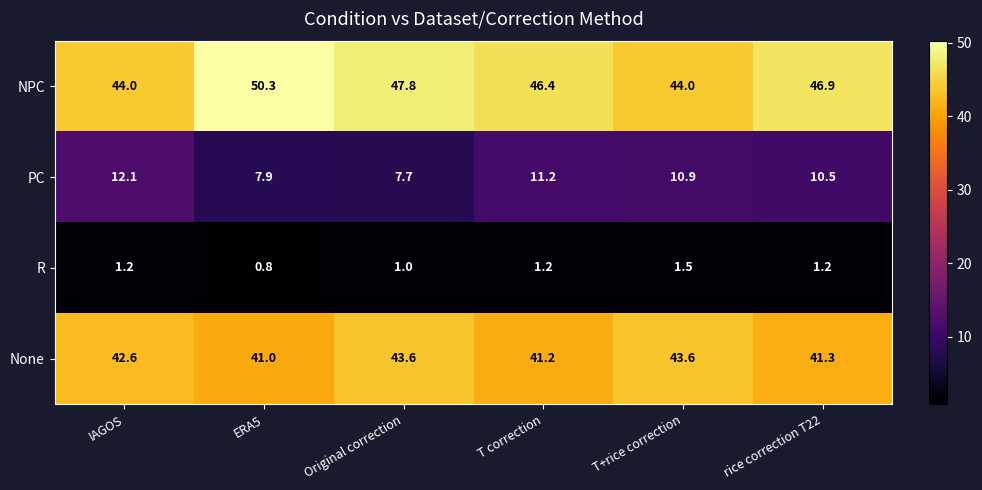

What value does the NPC series have at rice correction T22?

46.9